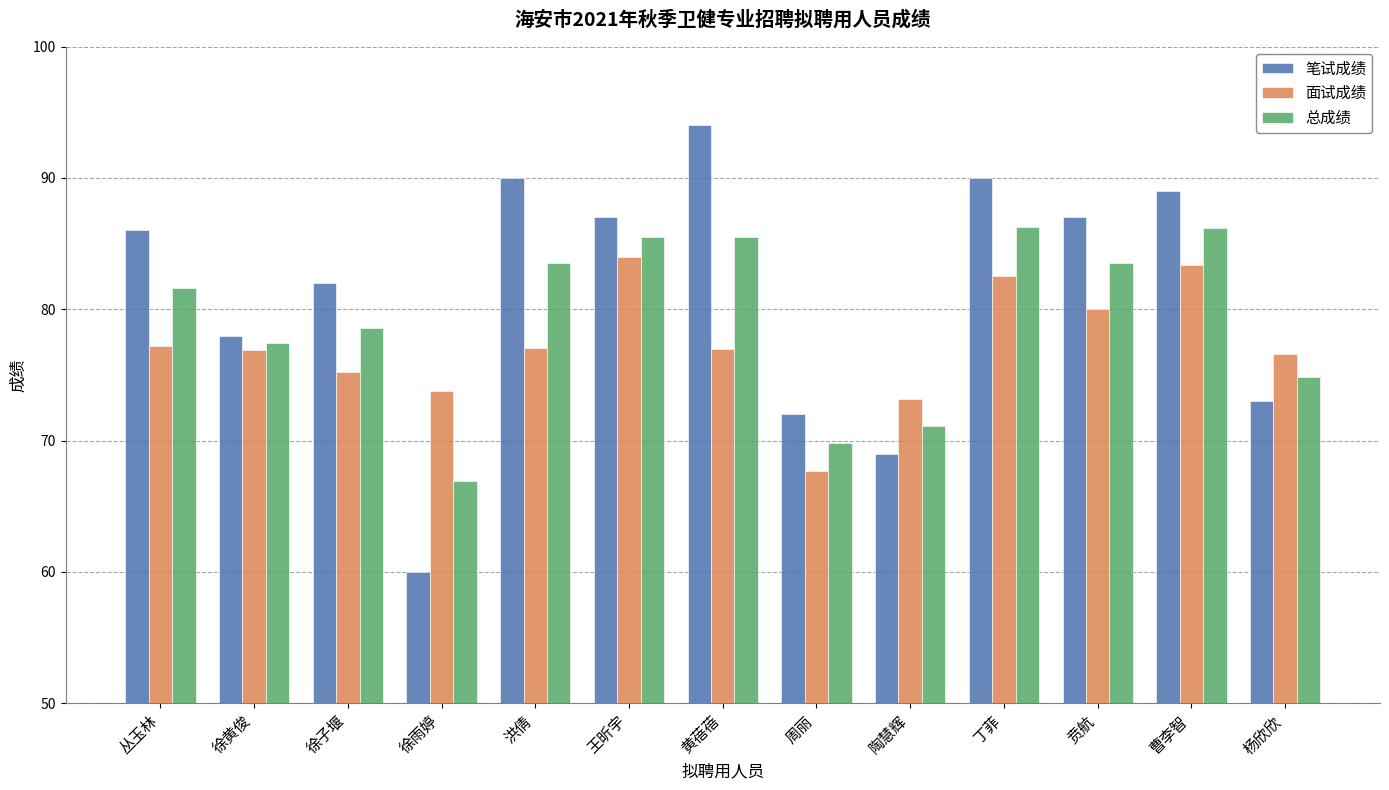

What is the total value across all series at 陶慧辉?

213.3